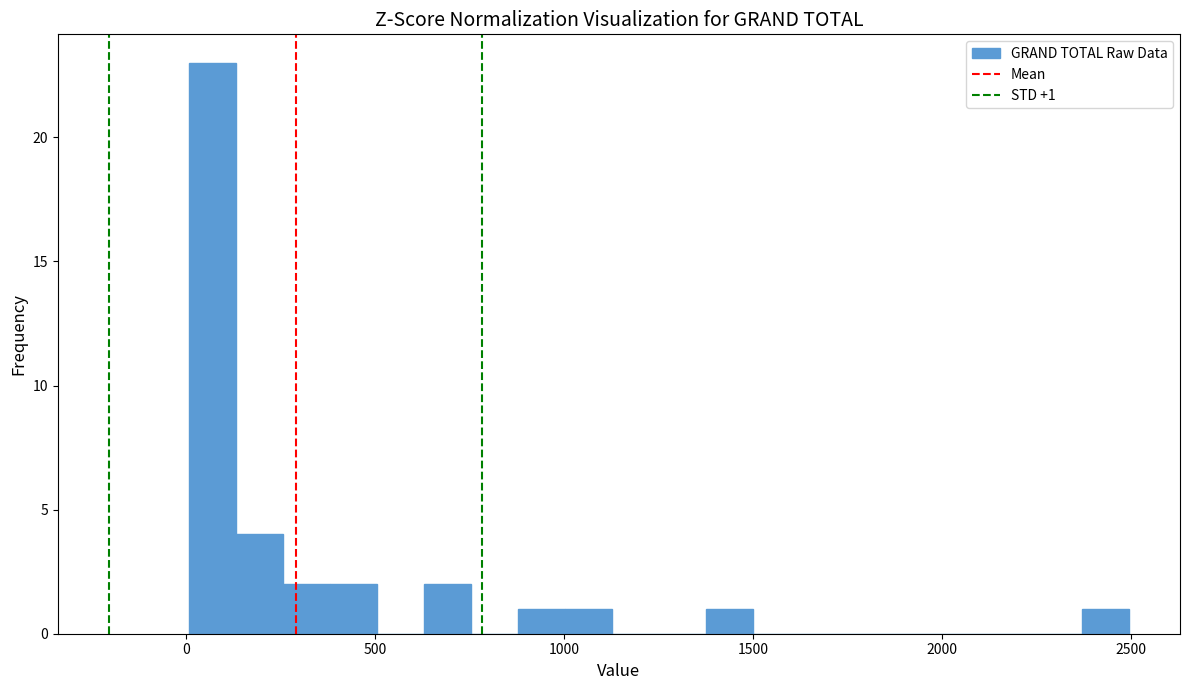

Around what value on the x-axis is the tallest bar? Give the approximate position of its centre, as read against the axis.

50